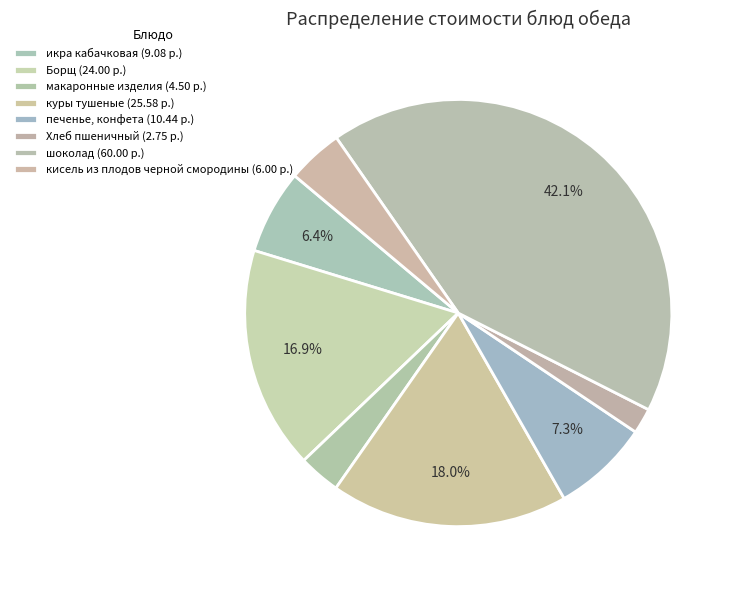

Which category has the smallest portion of the pie?

Хлеб пшеничный